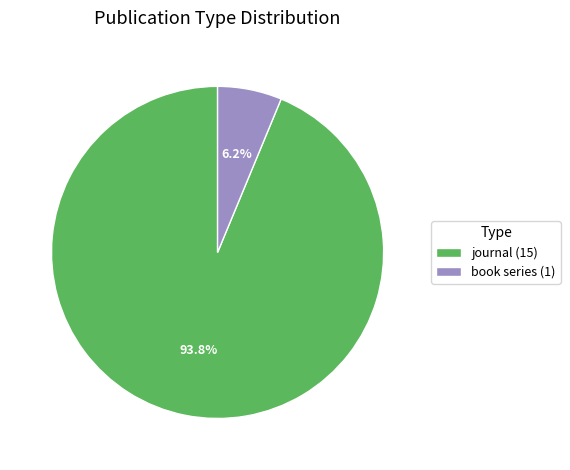

How many slices are in this pie chart?

2